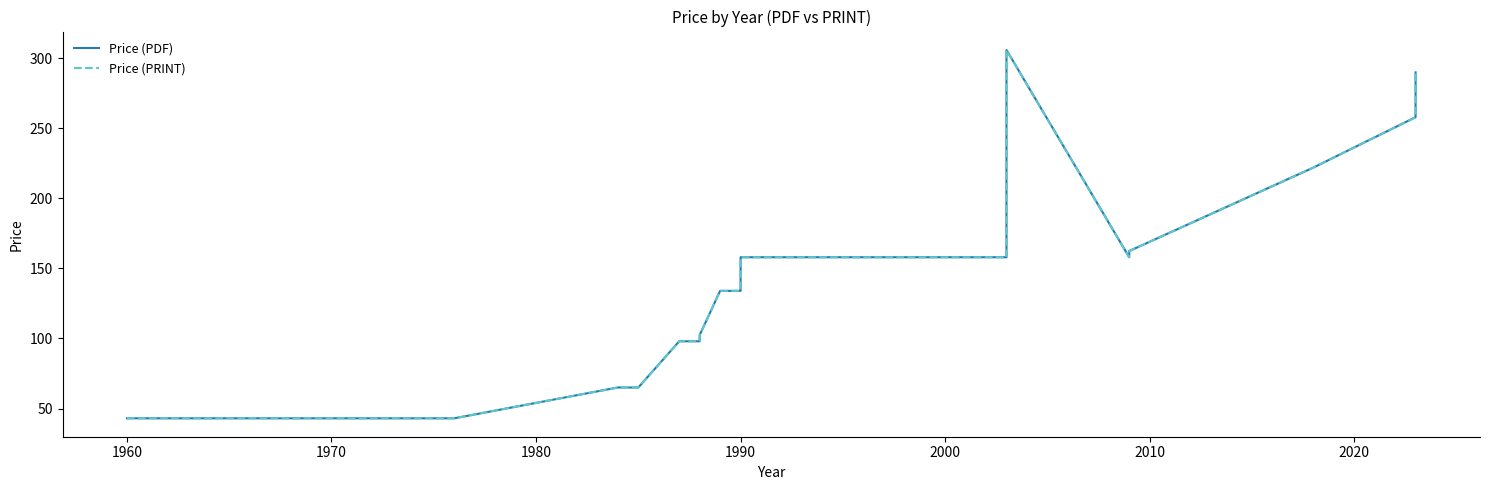

Rank the series at 2020 from highest to lowest value.

Price (PDF), Price (PRINT)